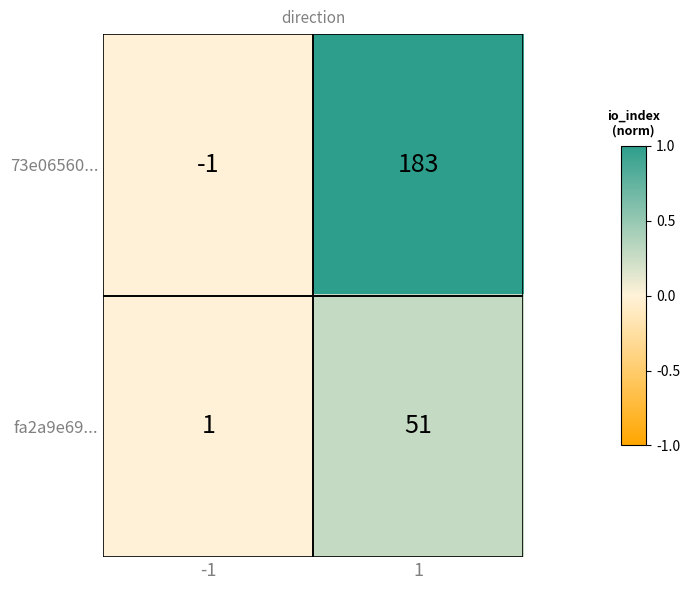

What is the greatest value displayed?

183